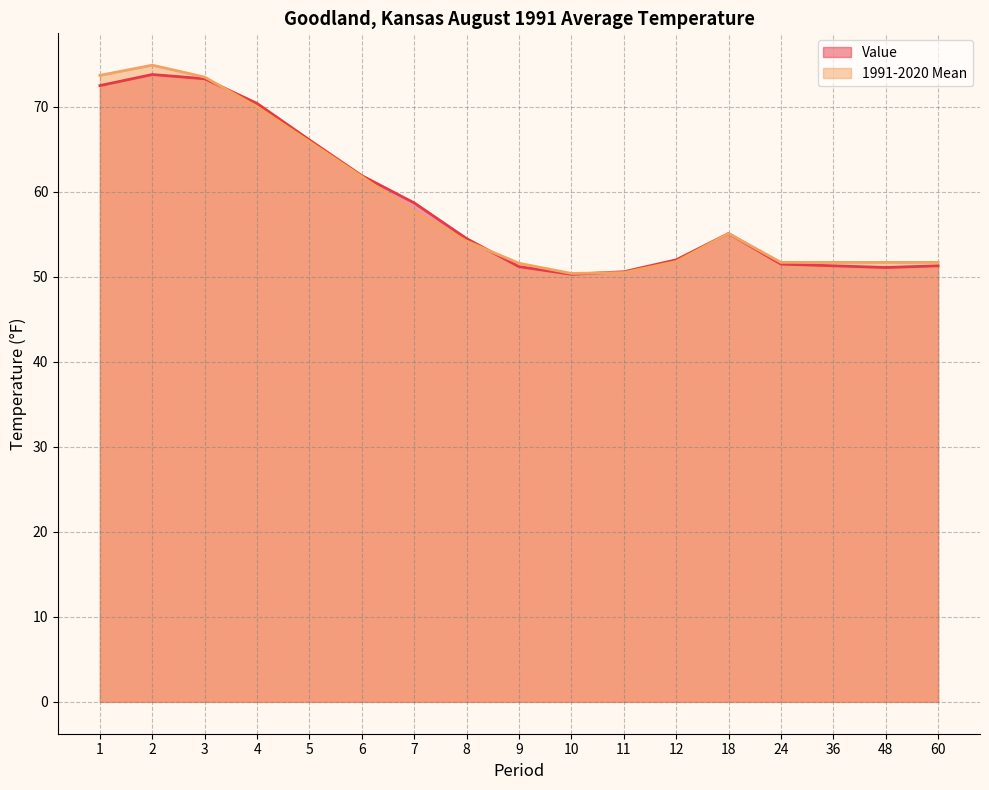

Is the value of 1991-2020 Mean at 5 greater than the value of Value at 10?

Yes